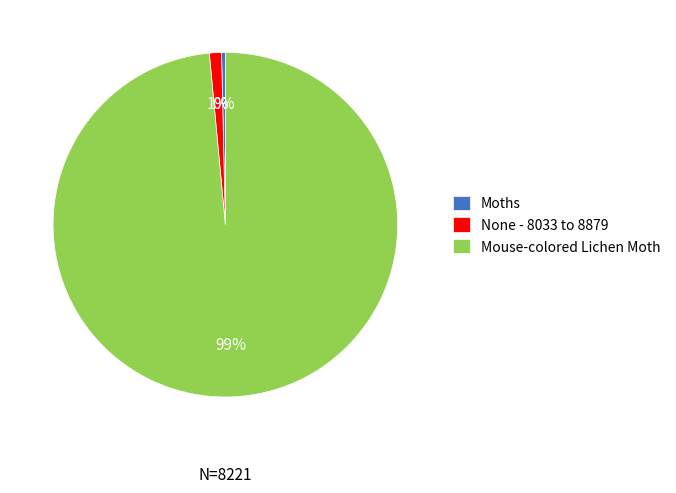

True or false: None - 8033 to 8879 accounts for 11% of the total.

False